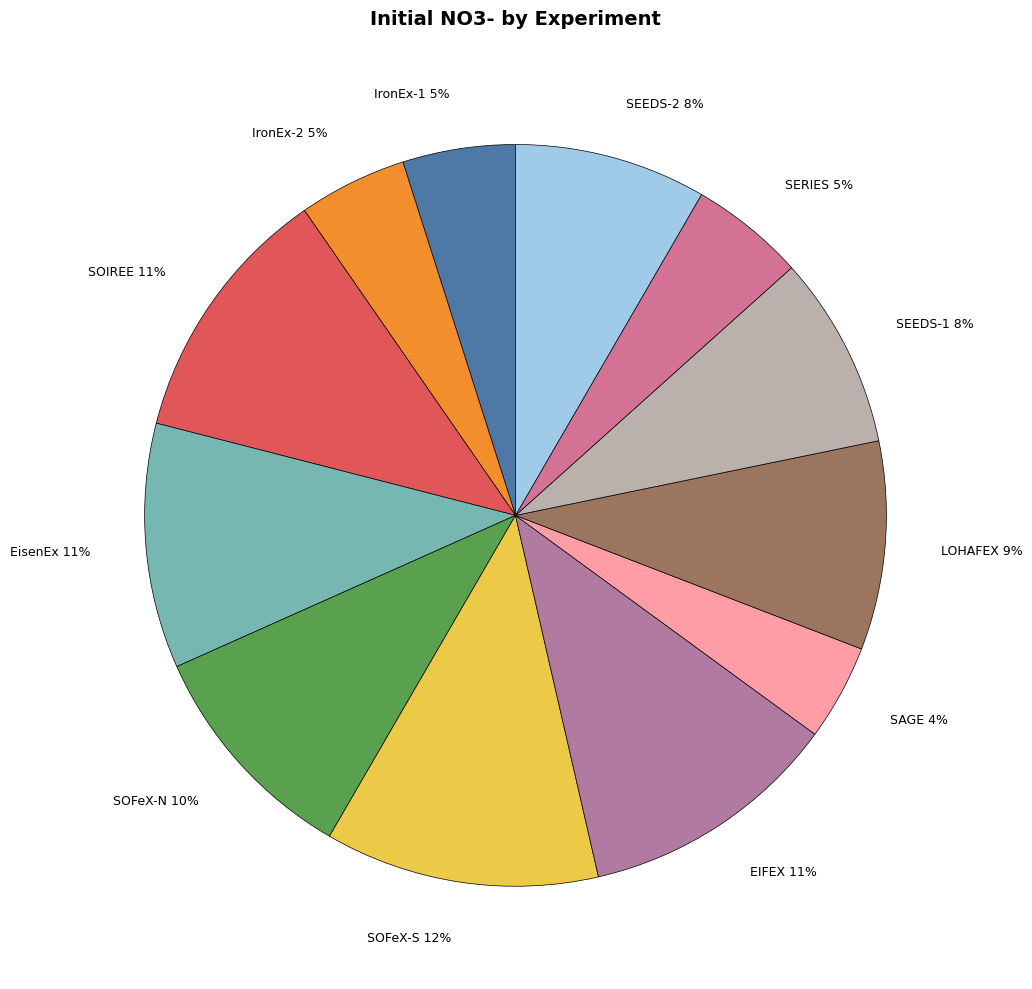

Count the number of slices in the pie.

12